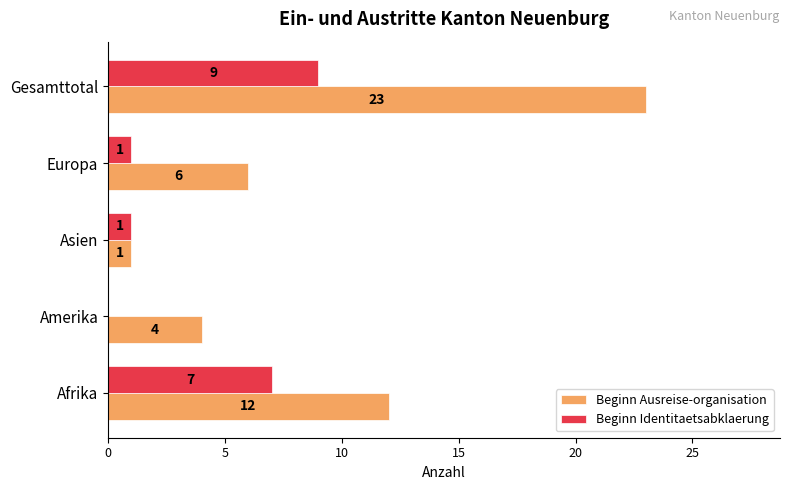

Which series changed the most between Afrika and Asien?

Beginn Ausreise-organisation